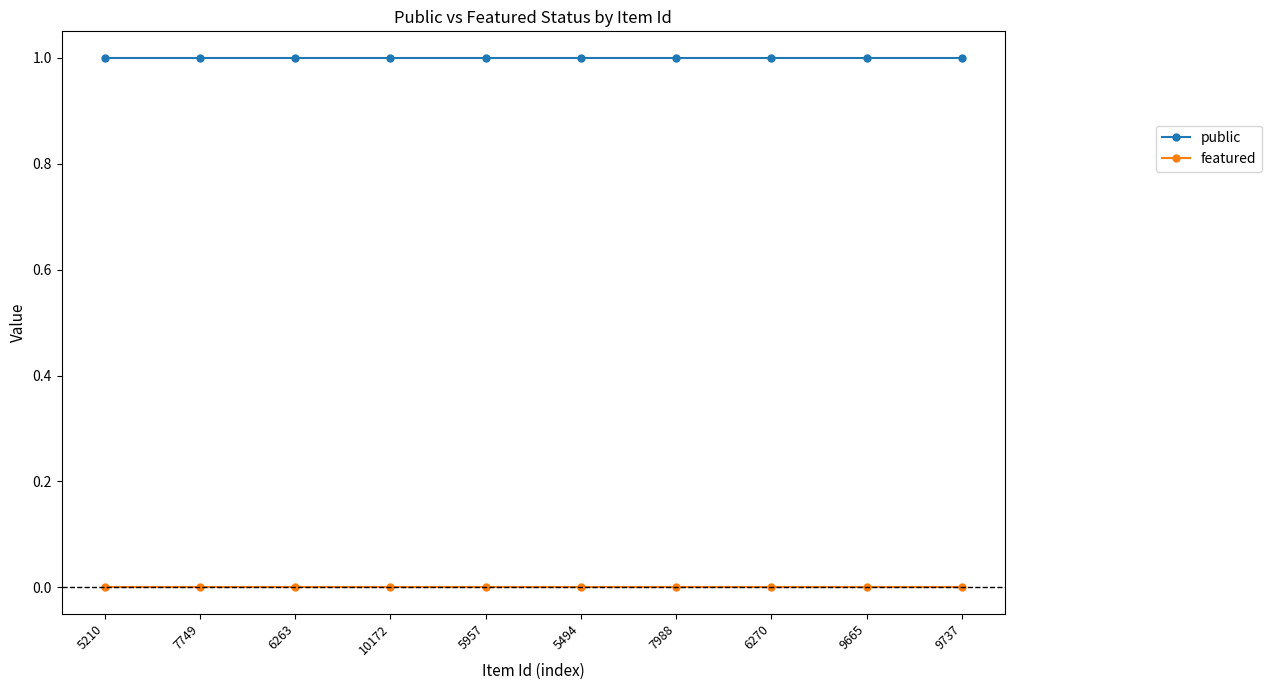

List the series in order of their peak value, lowest first.

featured, public